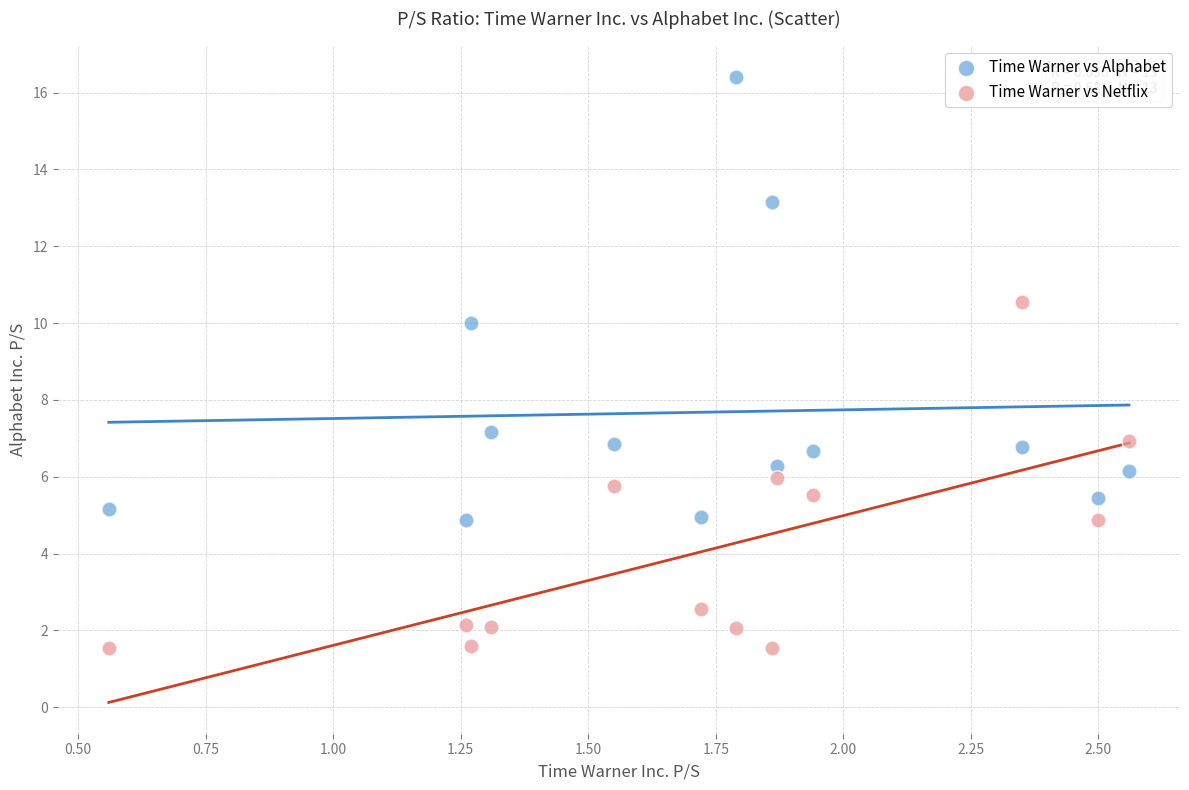

Which series contains the lowest Y value?

Time Warner vs Netflix